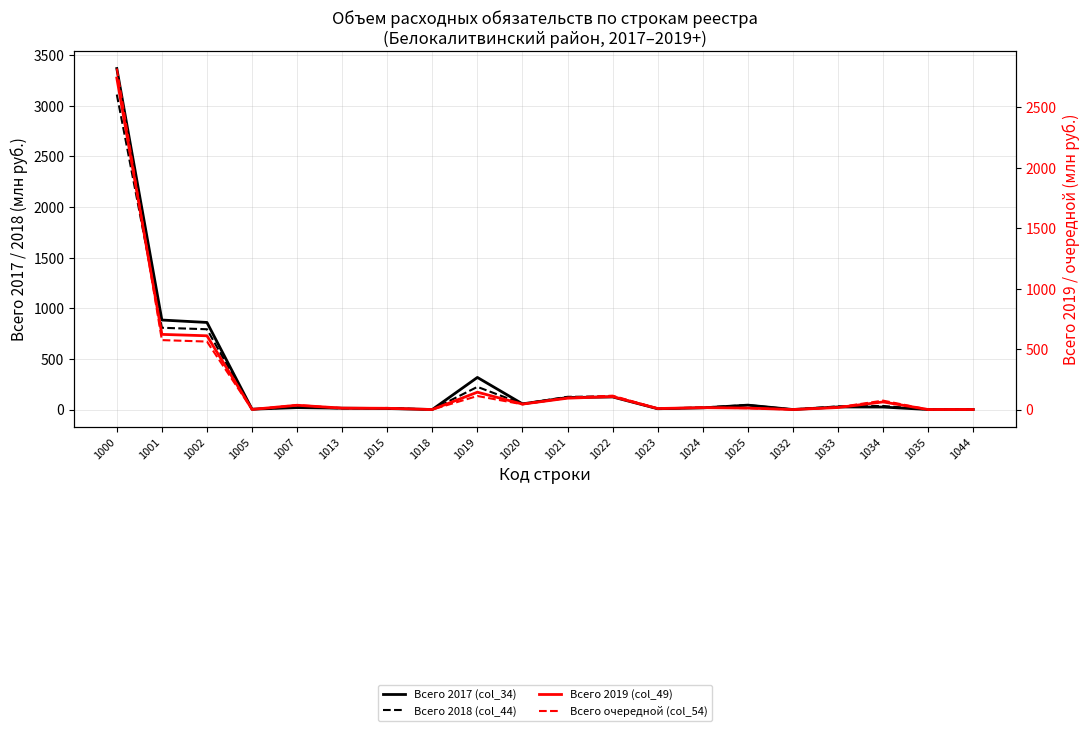

At 1032, list the series in order from smallest to largest.

Всего 2019 (col_49), Всего очередной (col_54), Всего 2018 (col_44), Всего 2017 (col_34)